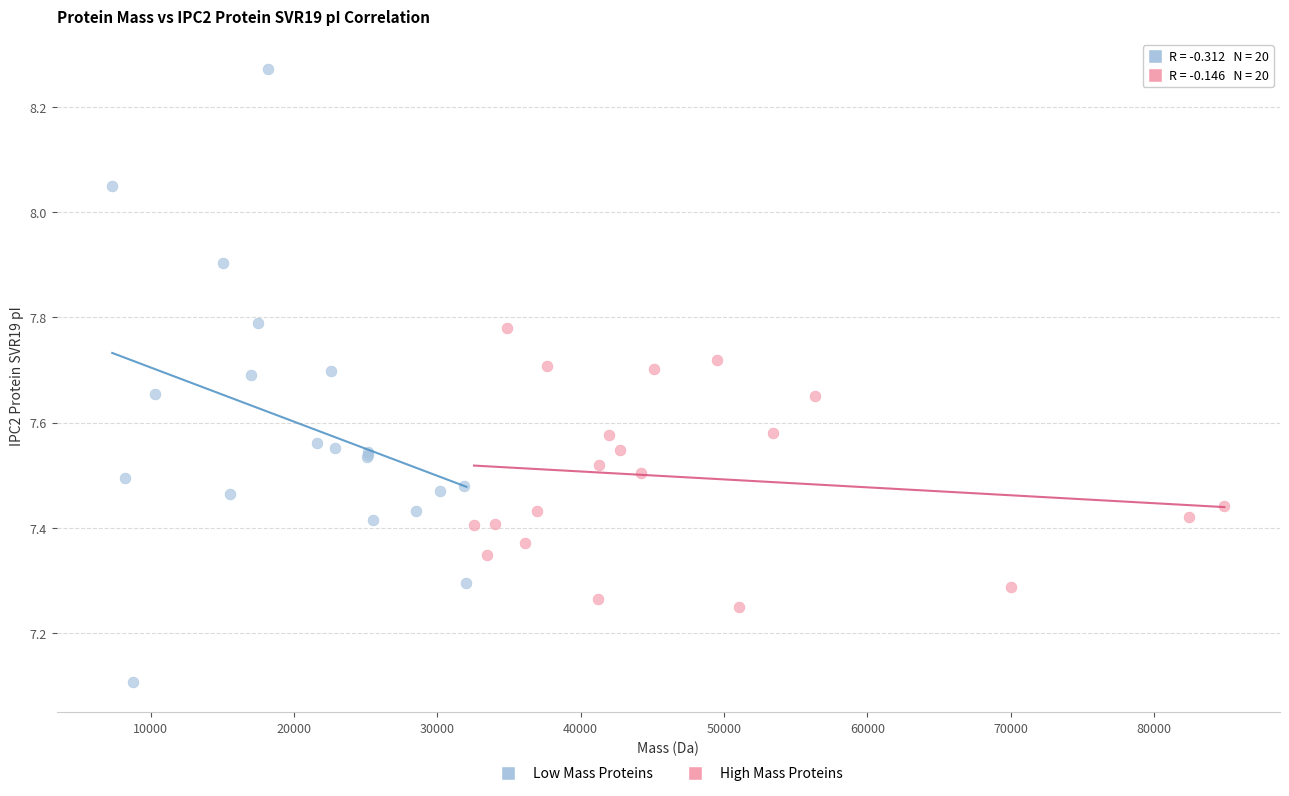

What are all the series names shown in the legend?

Low Mass Proteins, High Mass Proteins